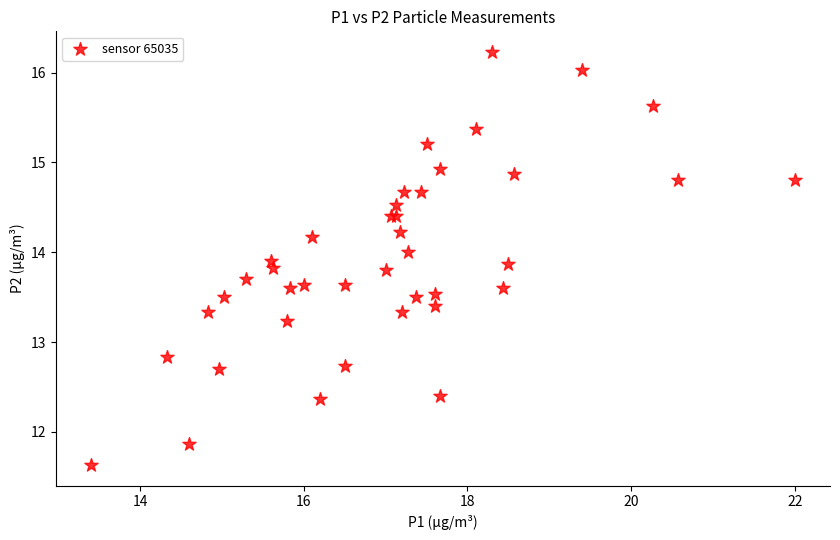

What Y value in the scatter plot is closest to 13?

12.8